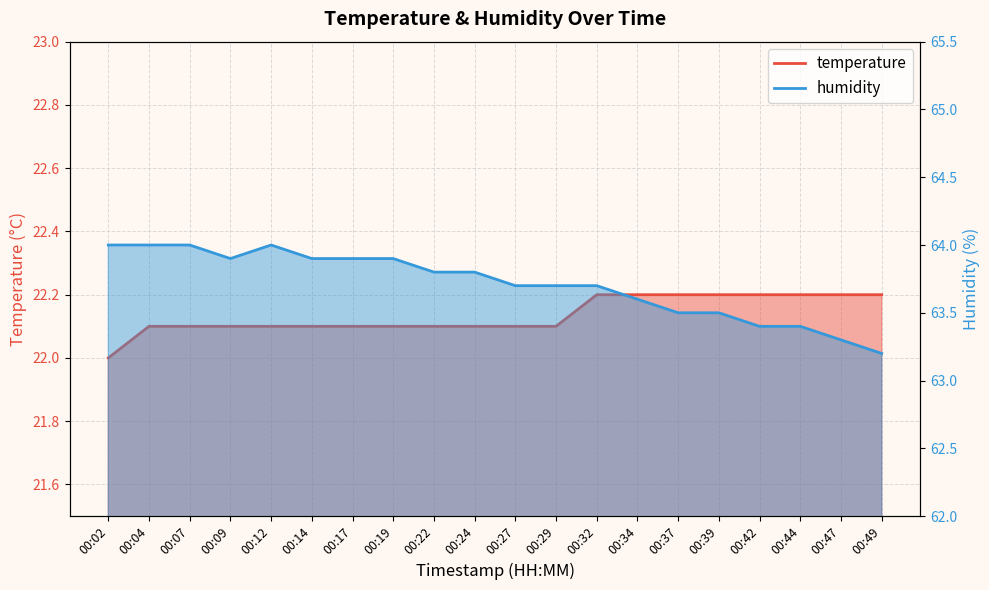

The value of humidity at 00:44 is 26.0. True or false?

False